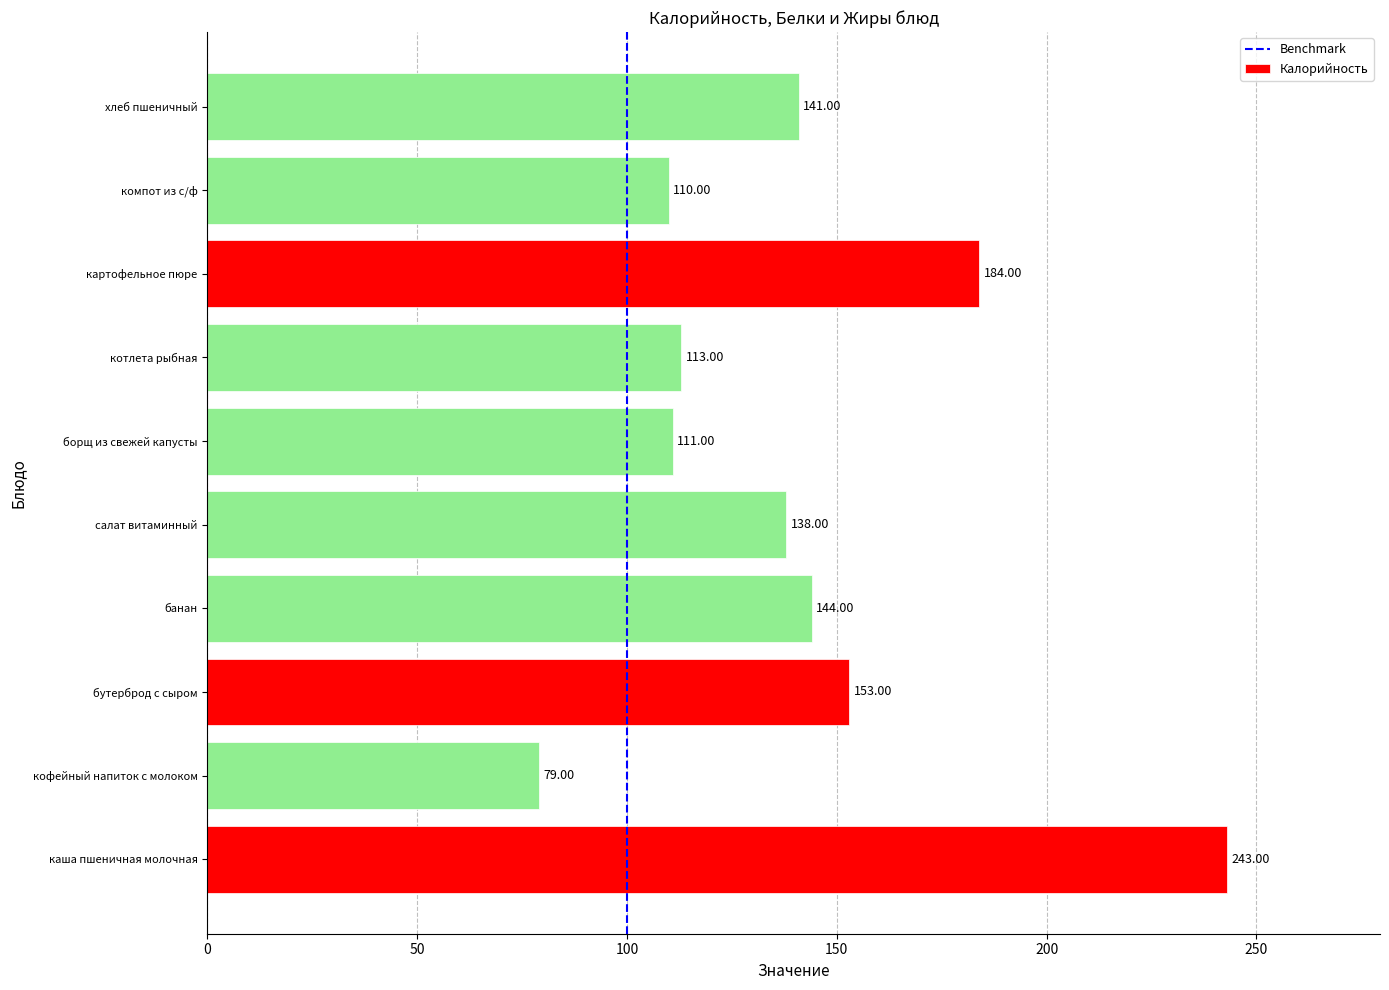

What is the difference between the values at картофельное пюре and салат витаминный?

46